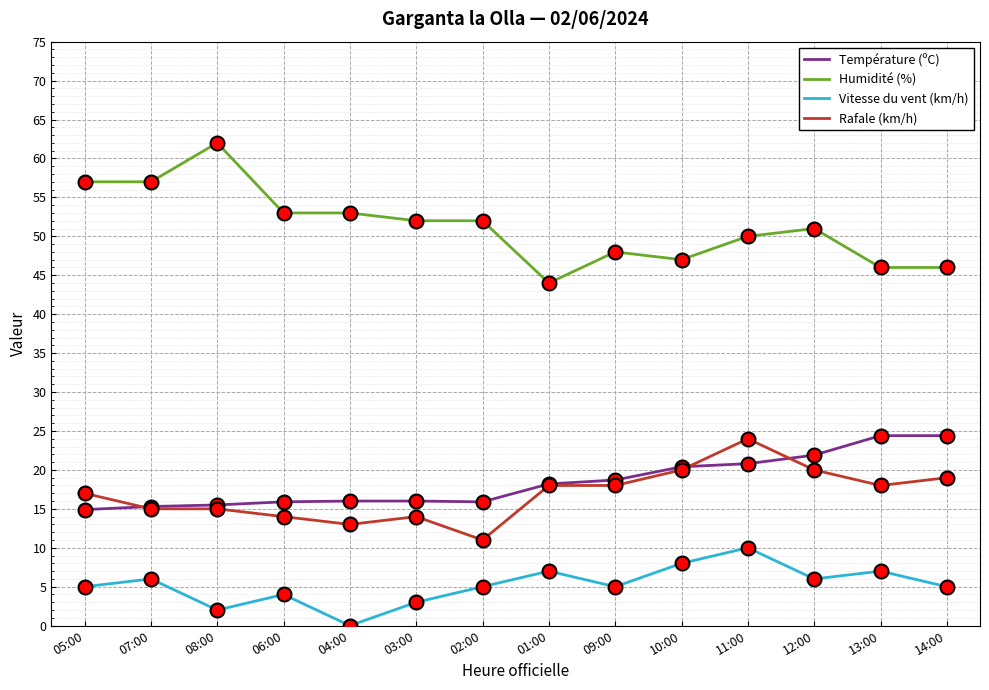

Is the value of Vitesse du vent (km/h) at 09:00 greater than the value of Humidité (%) at 10:00?

No